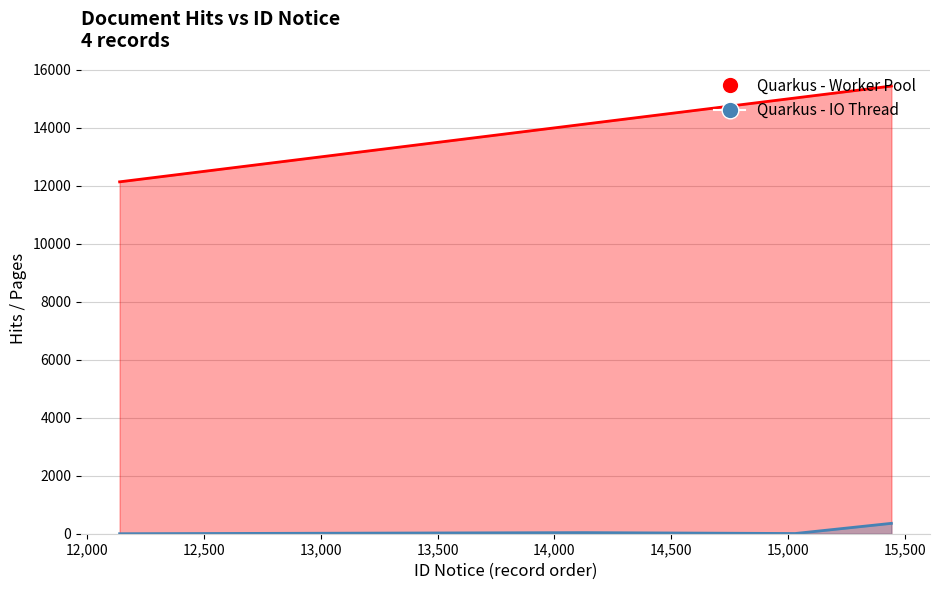

Which series changed the most between 2023-01-25 and 2021-02-05?

Quarkus - Worker Pool